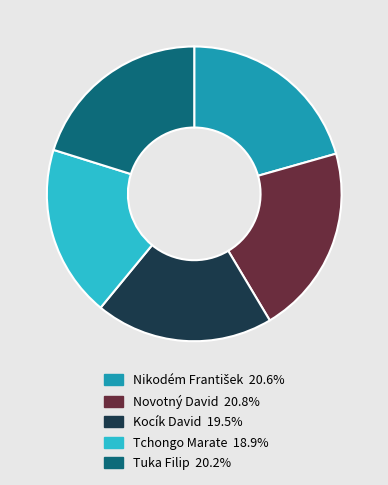

Which category has the smallest portion of the pie?

Tchongo Marate